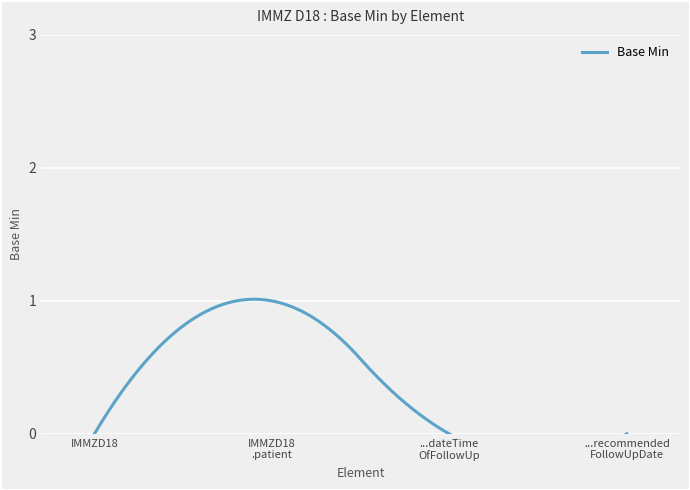

List the labels in order of value, smallest first.

IMMZD18, IMMZD18.dateTimeOfFollowUpAppointment, IMMZD18.recommendedFollowUpDate, IMMZD18.patient